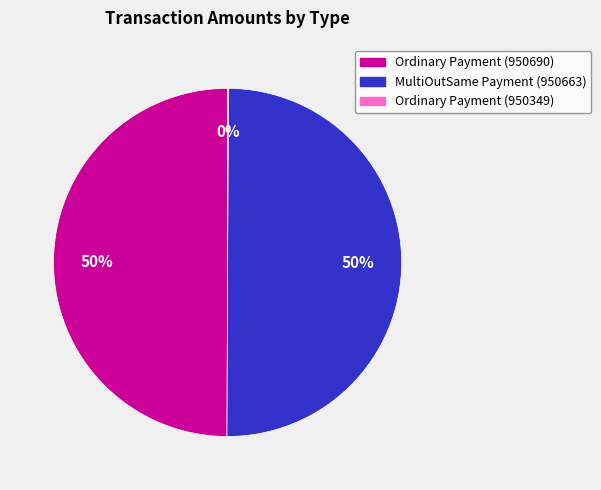

True or false: Ordinary Payment (950690) accounts for 43% of the total.

False